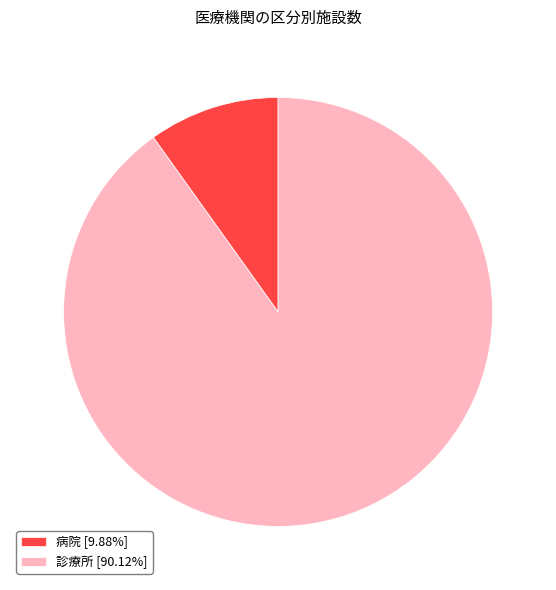

Does 病院 [9.88%] account for over 50% of the chart?

No